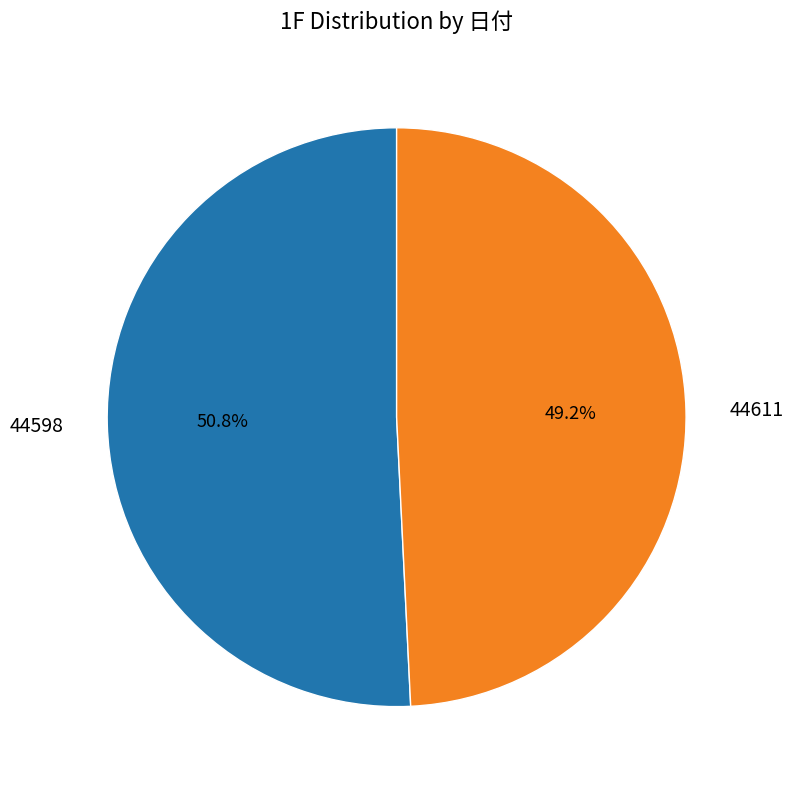

True or false: 44598 accounts for 37% of the total.

False